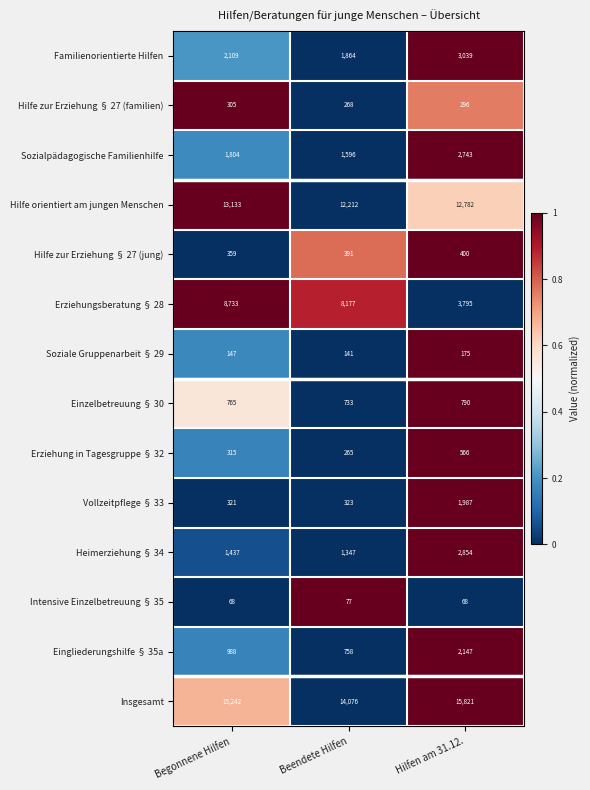

The Erziehungsberatung § 28 series shows 3795 at Hilfen am 31.12.. True or false?

True